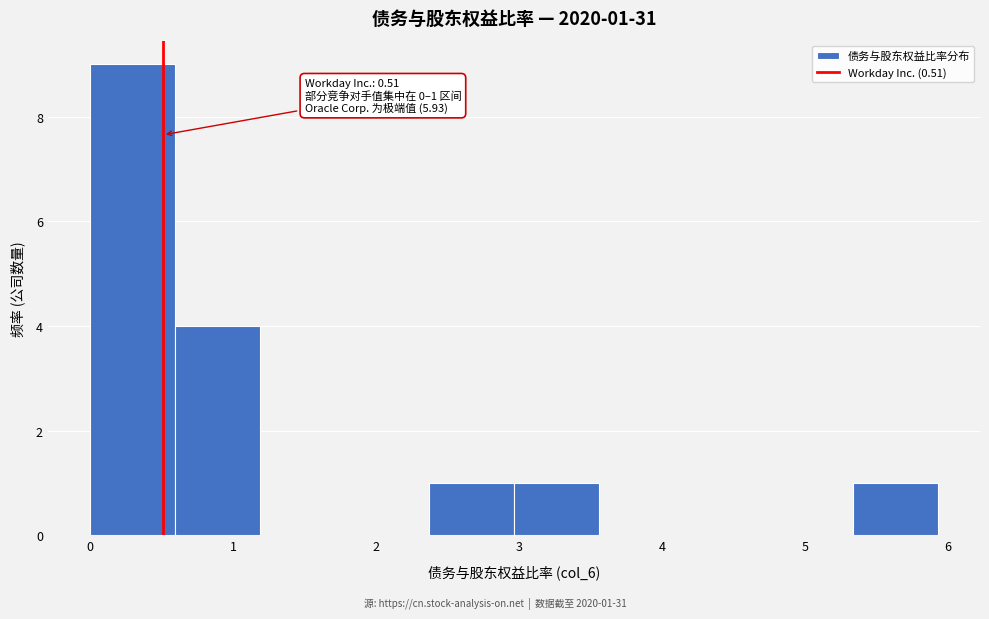

Which range on the x-axis has the tallest bar?

0.0 to 0.6